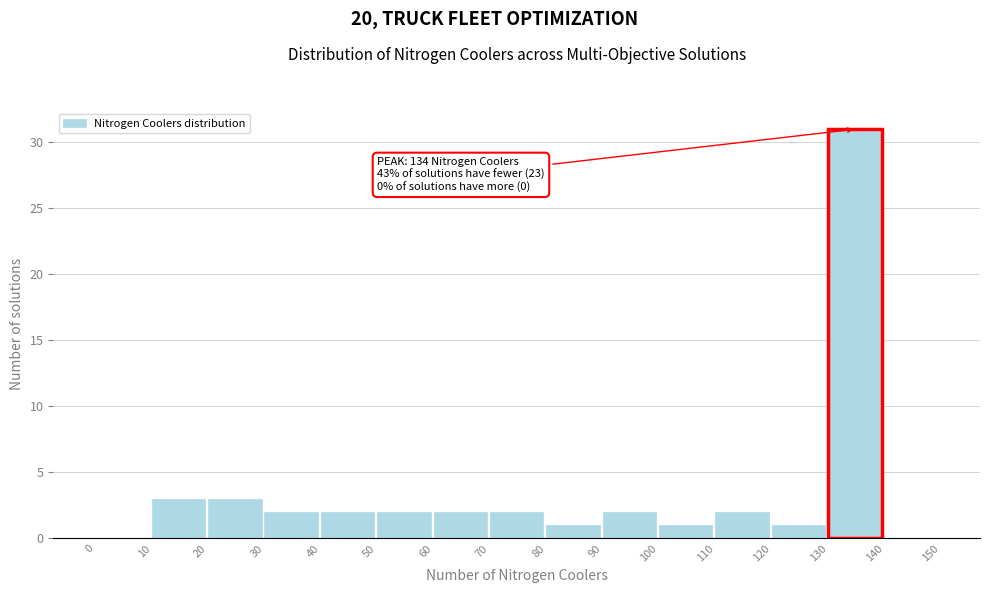

Over which range of the x-axis is the bar tallest?

130 to 140